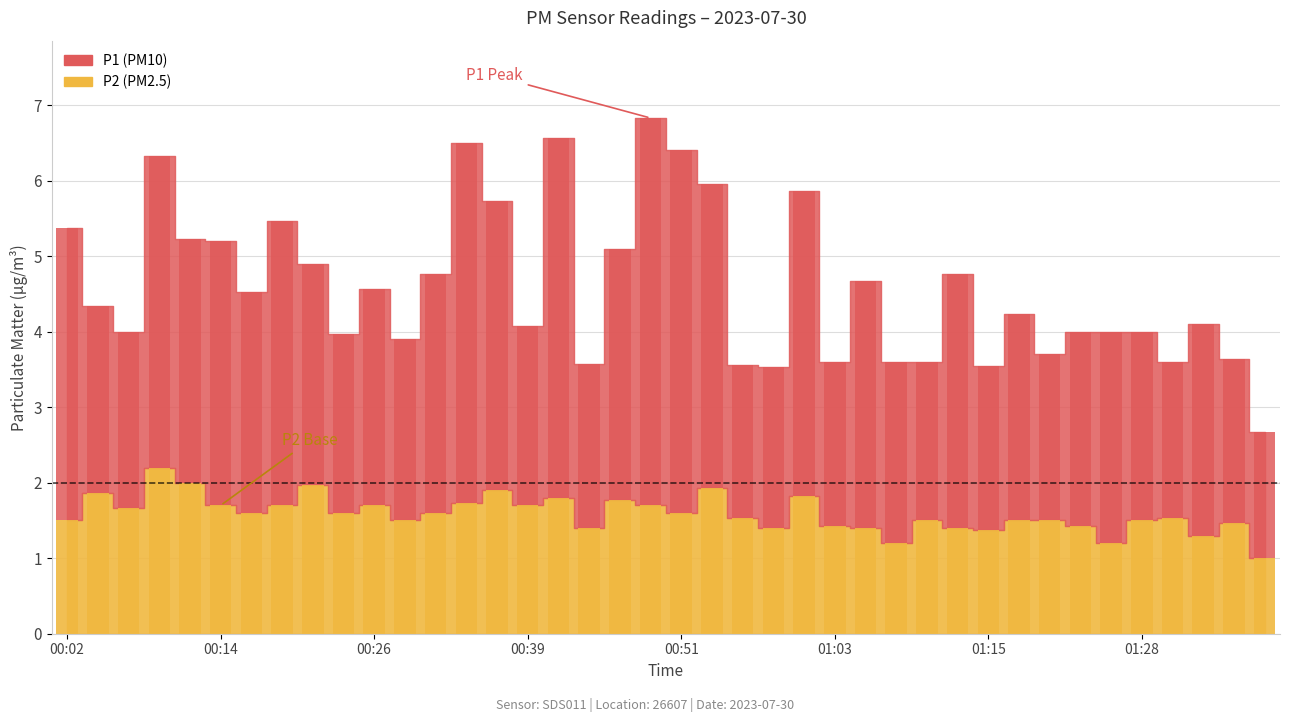

What is the value of the P2 bar at the 11th from the left?

1.7